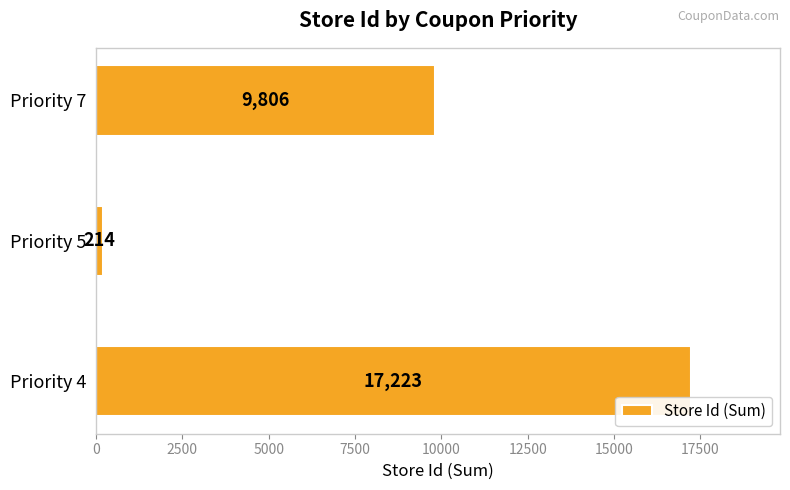

The value at Priority 4 is 17223. True or false?

True